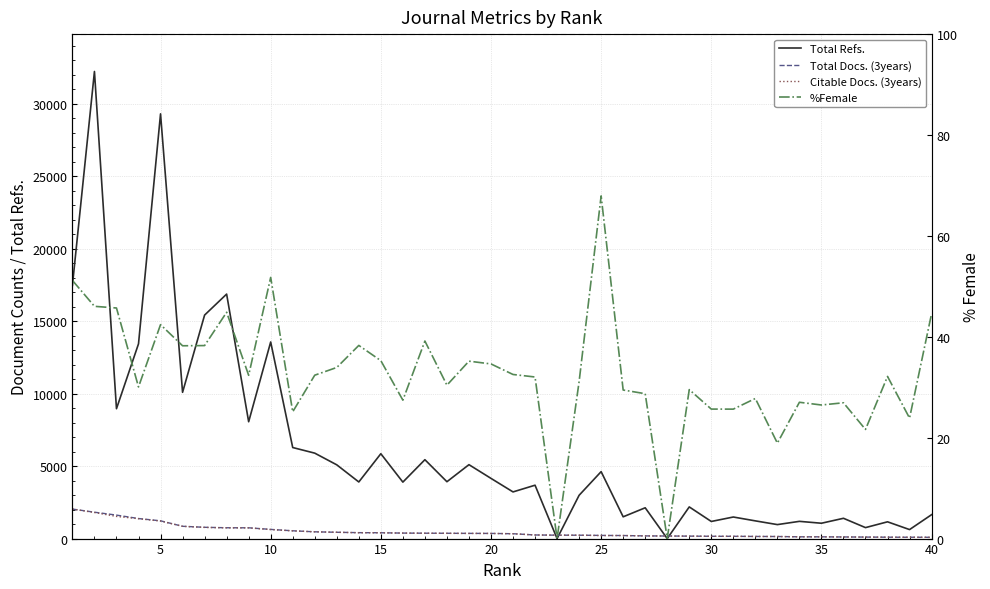

Reading left to right, extract all data points from this chart.

Total Refs.: 17470.0	32228.0	8960.0	13437.0	29304.0	10091.0	15420.0	16869.0	8061.0	13565.0	6282.0	5895.0	5088.0	3906.0	5855.0	3896.0	5443.0	3923.0	5100.0	4154.0	3220.0	3683.0	0.0	2987.0	4619.0	1502.0	2125.0	0.0	2185.0	1181.0	1488.0	1222.0	965.0	1189.0	1059.0	1400.0	757.0	1157.0	621.0	1650.0
Total Docs. (3years): 2036.0	1820.0	1620.0	1383.0	1226.0	848.0	779.0	747.0	744.0	633.0	538.0	467.0	435.0	409.0	402.0	379.0	371.0	366.0	359.0	356.0	335.0	249.0	235.0	233.0	219.0	210.0	185.0	178.0	169.0	158.0	157.0	147.0	143.0	122.0	121.0	112.0	104.0	95.0	92.0	89.0
Citable Docs. (3years): 2036.0	1798.0	1529.0	1371.0	1209.0	847.0	770.0	740.0	739.0	621.0	533.0	467.0	435.0	403.0	400.0	379.0	368.0	362.0	355.0	354.0	334.0	249.0	235.0	233.0	206.0	210.0	184.0	178.0	169.0	156.0	157.0	146.0	143.0	122.0	121.0	110.0	103.0	95.0	92.0	89.0
%Female: 51.2	46.0	45.7	30.1	42.4	38.2	38.3	44.9	32.4	51.8	25.1	32.4	33.9	38.3	35.3	27.4	39.2	30.4	35.2	34.6	32.5	32.0	0.0	31.1	67.9	29.4	28.7	0.0	29.5	25.7	25.7	27.8	18.9	27.0	26.5	26.9	21.6	32.1	23.9	44.6